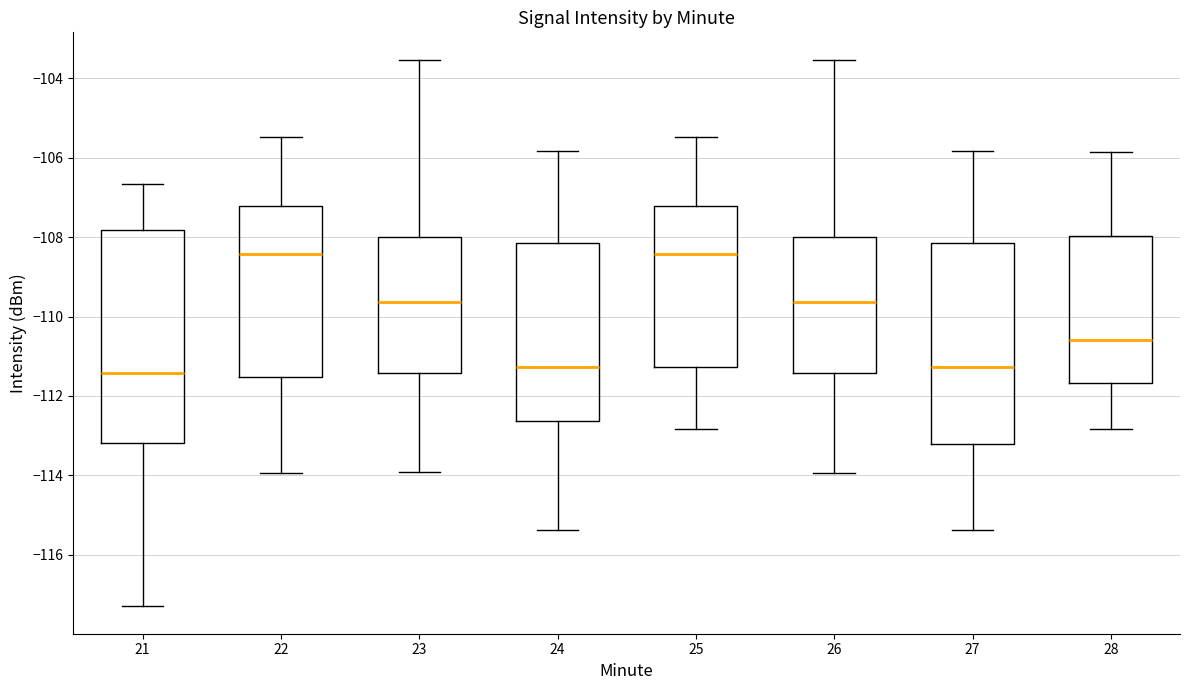

Reading left to right, read every box against the y-axis: the position of its median line, the range the box covers, and the ends of its whiskers. The values are not printed on the chart, so give them approximately, as read against the axis.

21: median -111.4, box -113.2 to -107.8, whiskers -117.4 to -106.6
22: median -108.4, box -111.6 to -107.2, whiskers -114.0 to -105.4
23: median -109.6, box -111.4 to -108.0, whiskers -114.0 to -103.6
24: median -111.2, box -112.6 to -108.2, whiskers -115.4 to -105.8
25: median -108.4, box -111.2 to -107.2, whiskers -112.8 to -105.4
26: median -109.6, box -111.4 to -108.0, whiskers -114.0 to -103.6
27: median -111.2, box -113.2 to -108.2, whiskers -115.4 to -105.8
28: median -110.6, box -111.6 to -108.0, whiskers -112.8 to -105.8